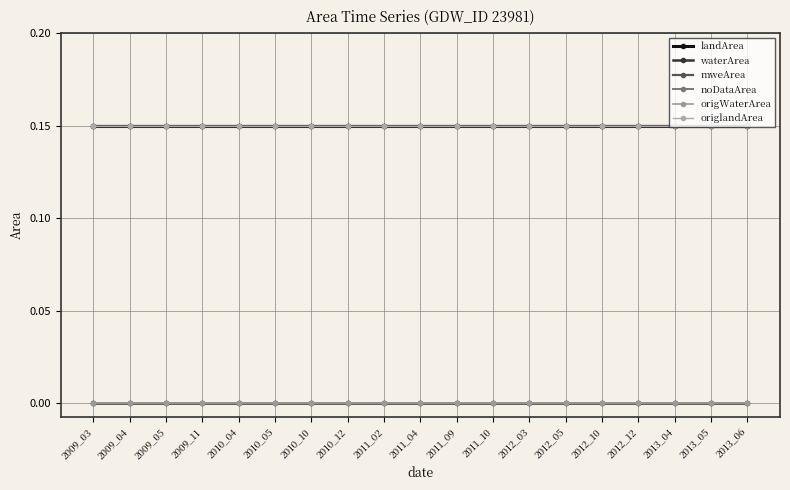

Is it true that origWaterArea equals 0.0 at 2012_03?

True